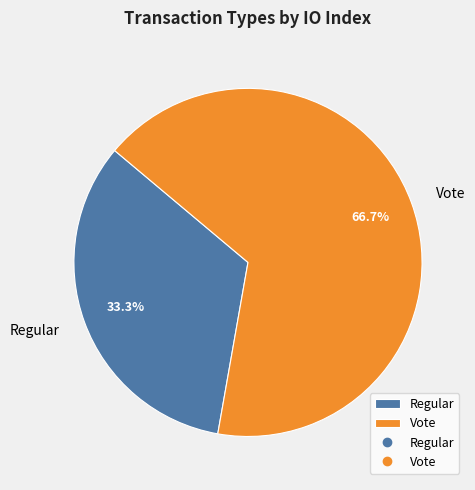

Which has a higher value, Vote or Regular?

Vote